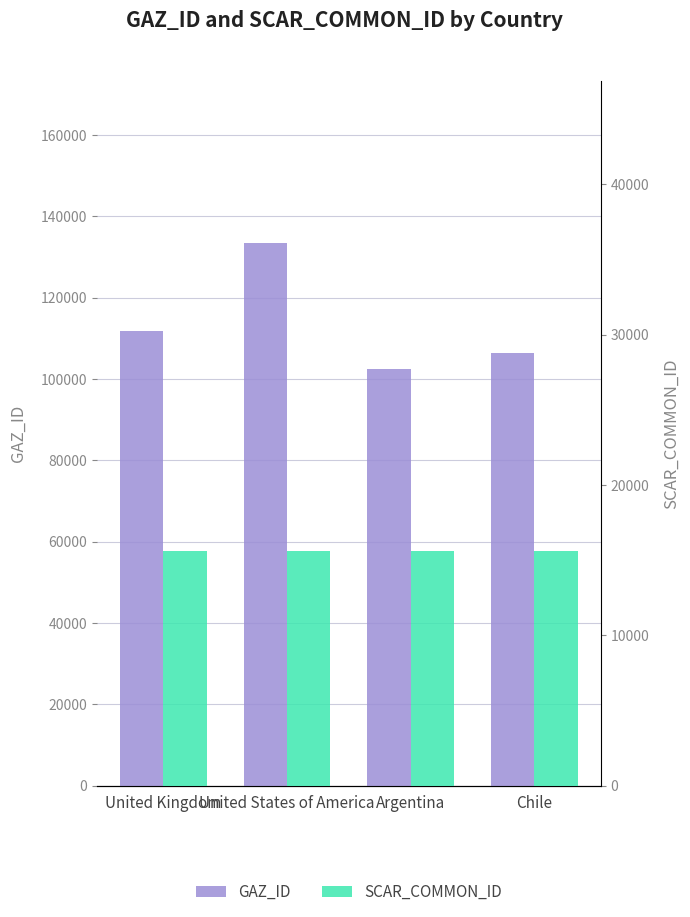

Reading left to right, list all the values displayed in this chart.

GAZ_ID: United Kingdom=111795	United States of America=133336	Argentina=102437	Chile=106455
SCAR_COMMON_ID: United Kingdom=15628	United States of America=15628	Argentina=15628	Chile=15628